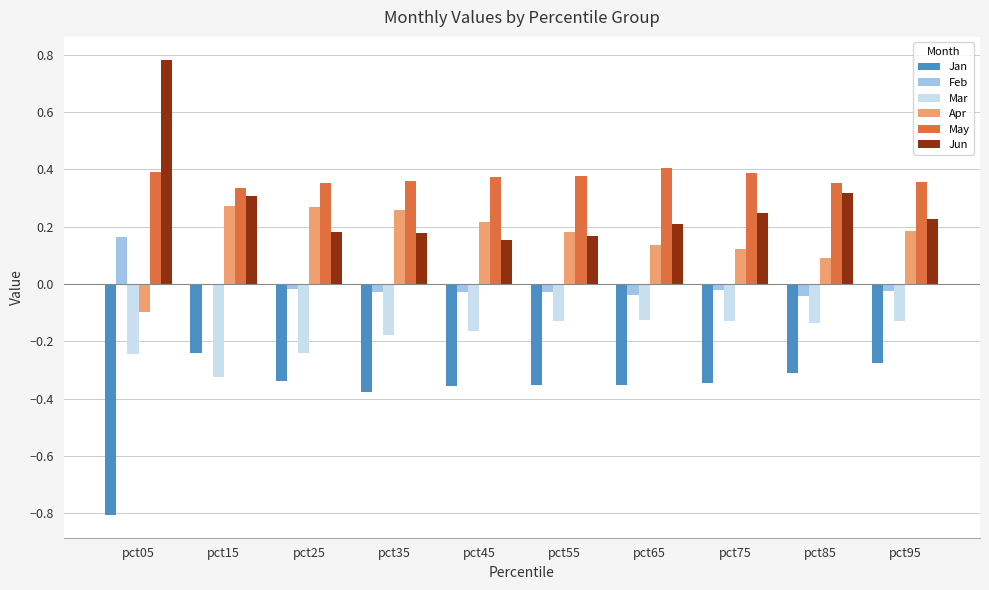

How many series are shown in this chart?

6